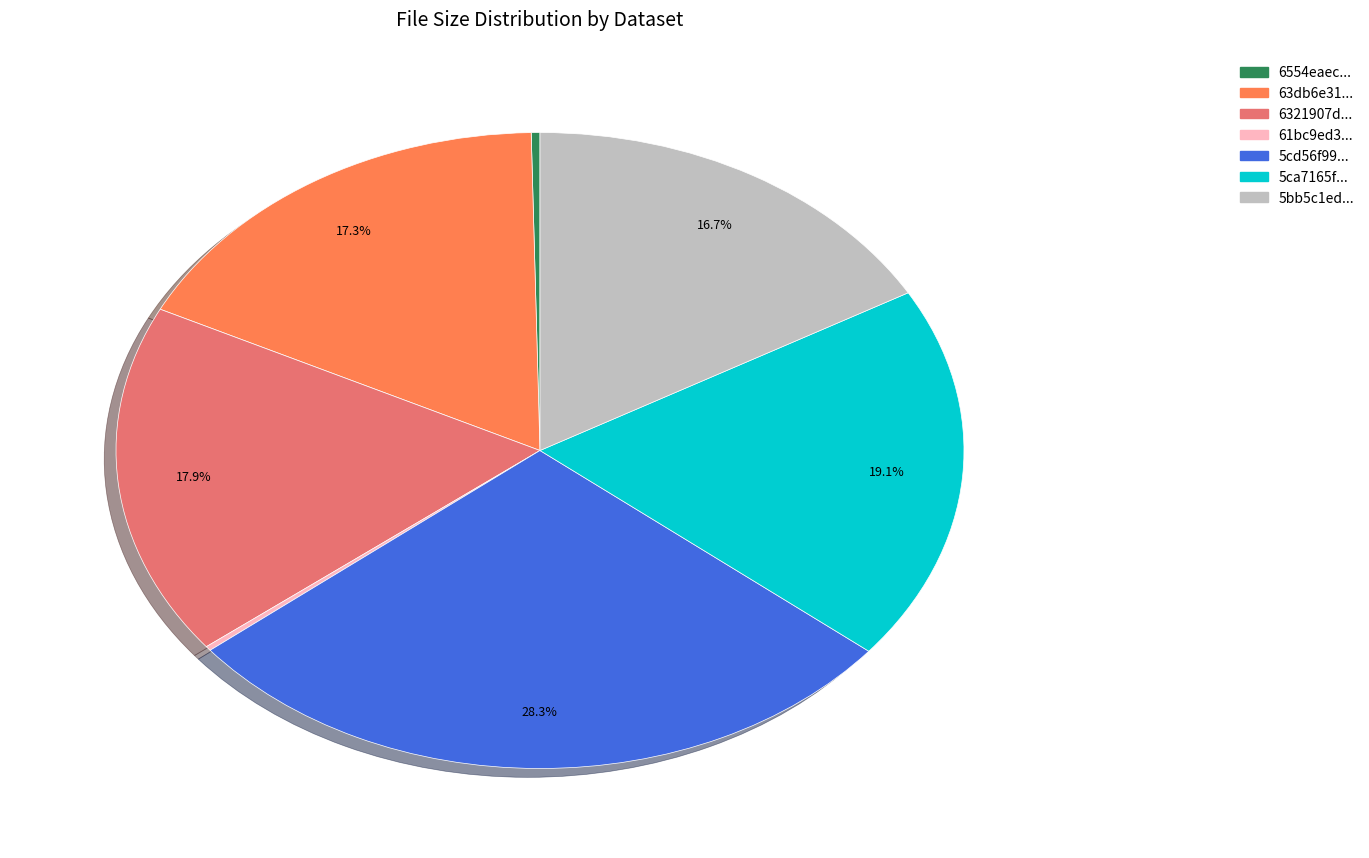

Does any single category account for the majority?

No